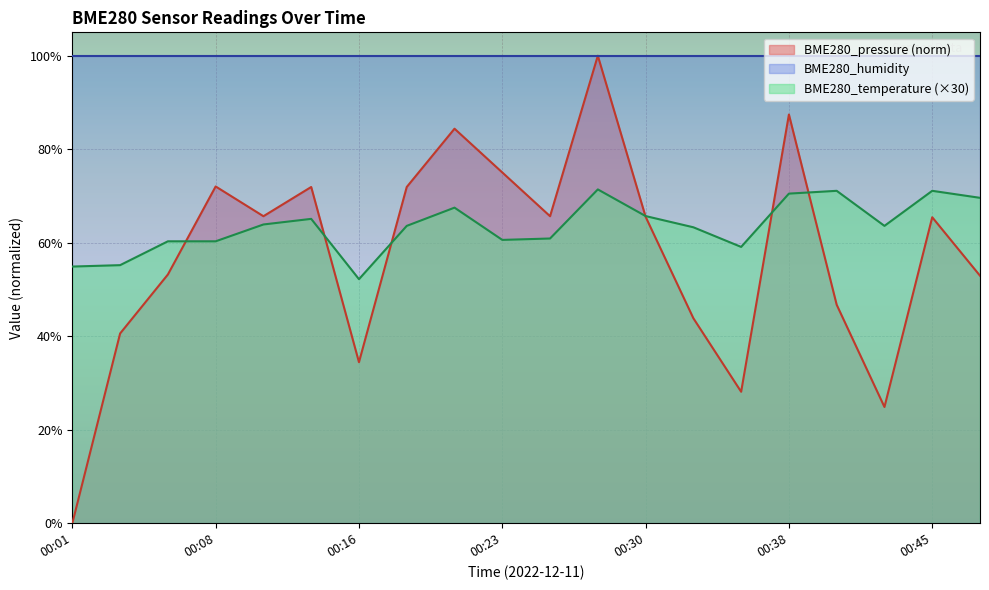

What is the difference between the highest and lowest values at 00:45?

34.6